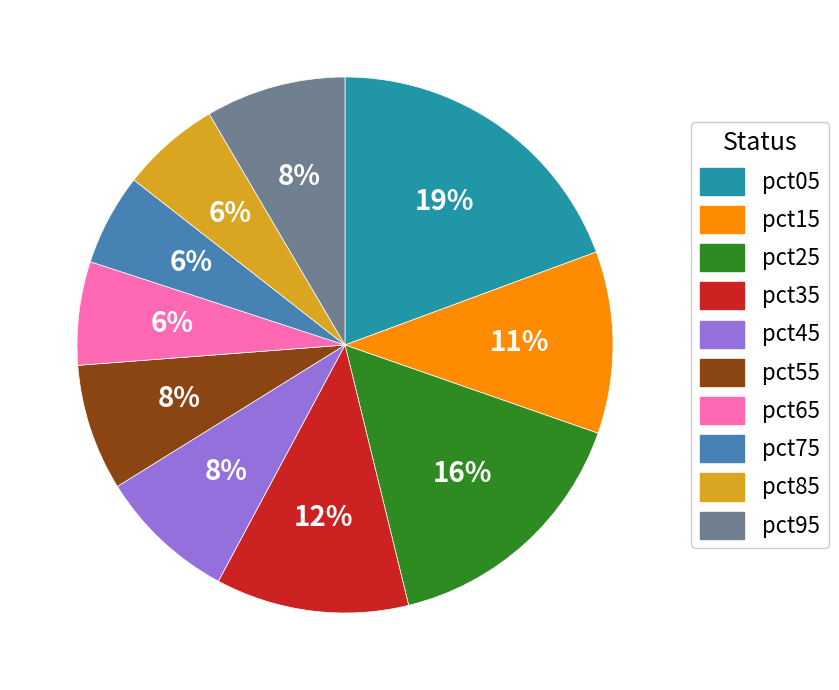

To the nearest percent, what is the difference between the pct45 and pct05 slice percentages?

11%